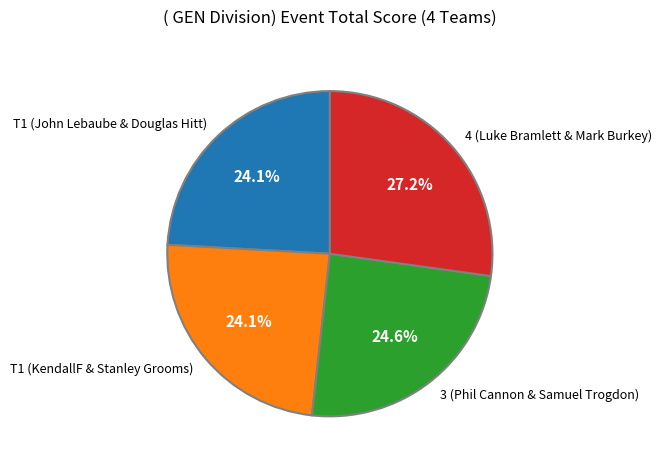

To the nearest percent, what portion does T1 (John Lebaube & Douglas Hitt) represent?

24%